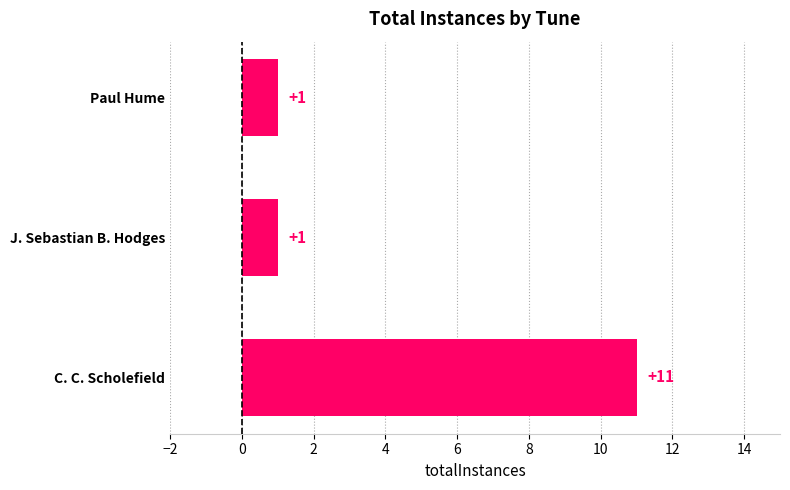

The chart shows a value of 0 at J. Sebastian B. Hodges. True or false?

False